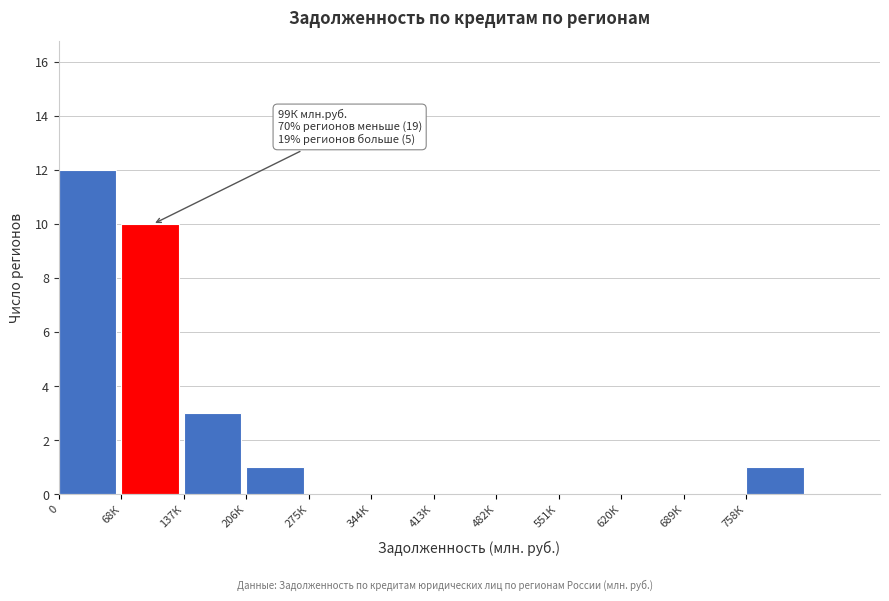

Reading left to right, extract all data points from this chart.

0=12	68К=10	137К=3	206К=1	275К=0	344К=0	413К=0	482К=0	551К=0	620К=0	689К=0	758К=1